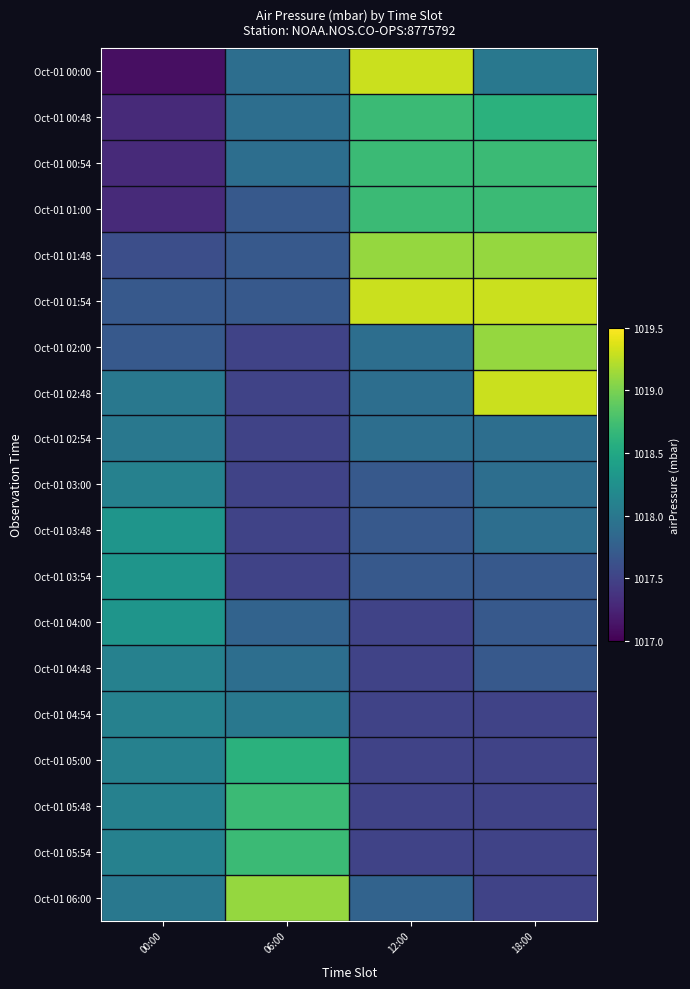

Which has a higher value, 06:00 or 18:00?

18:00